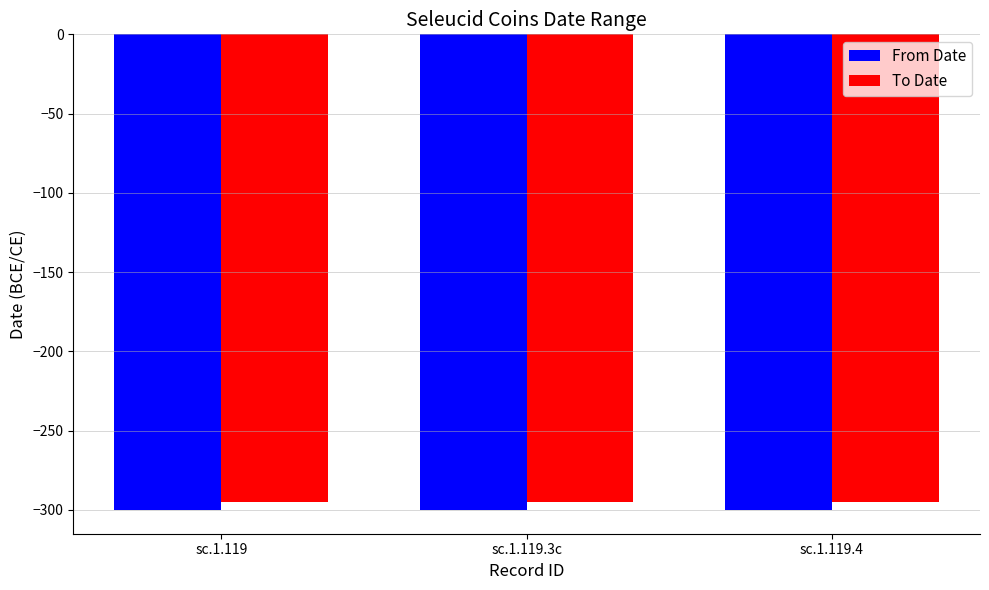

What is the average value of the From Date series?

-300